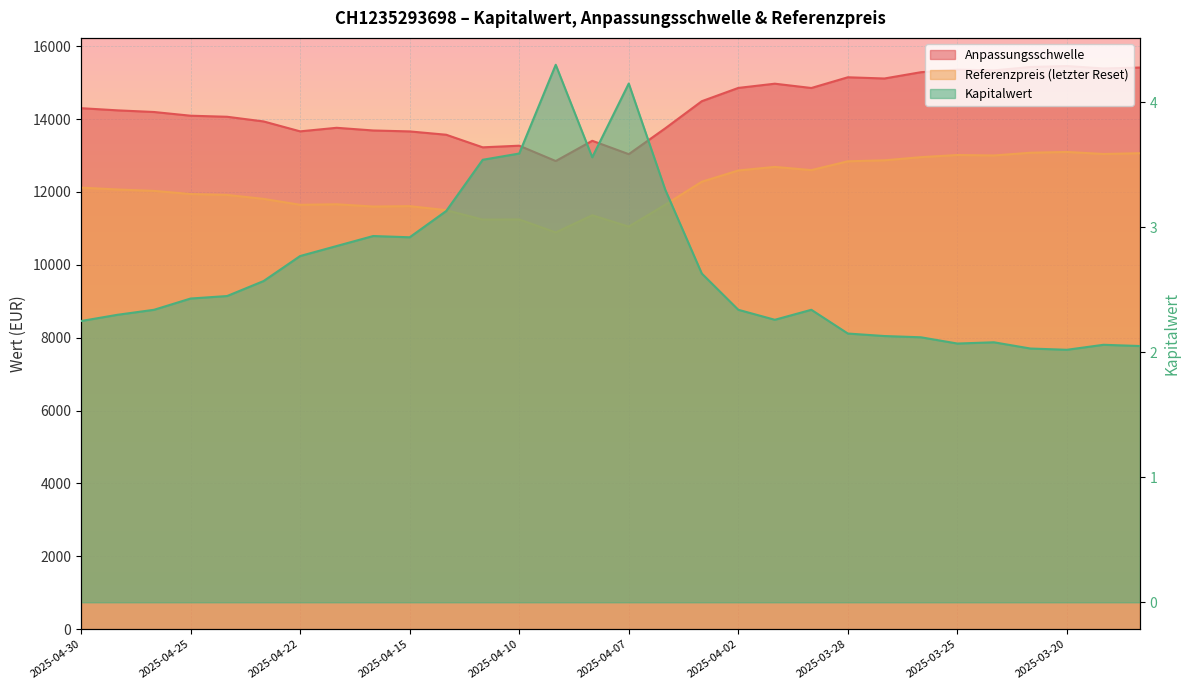

What is the difference between the Anpassungsschwelle values at 2025-03-27 and 2025-04-04?

1367.2